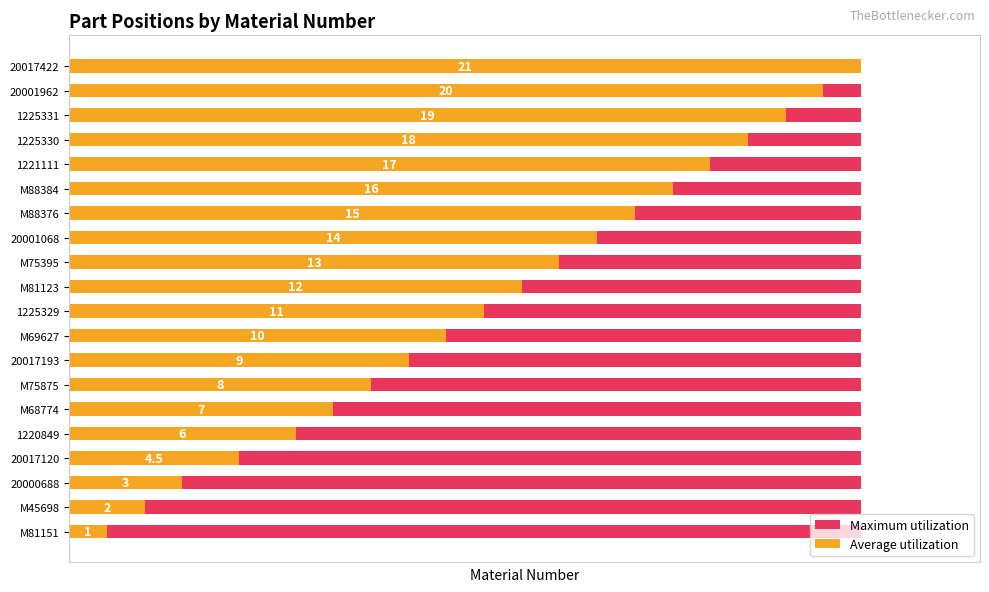

How many groups of bars are there?

20